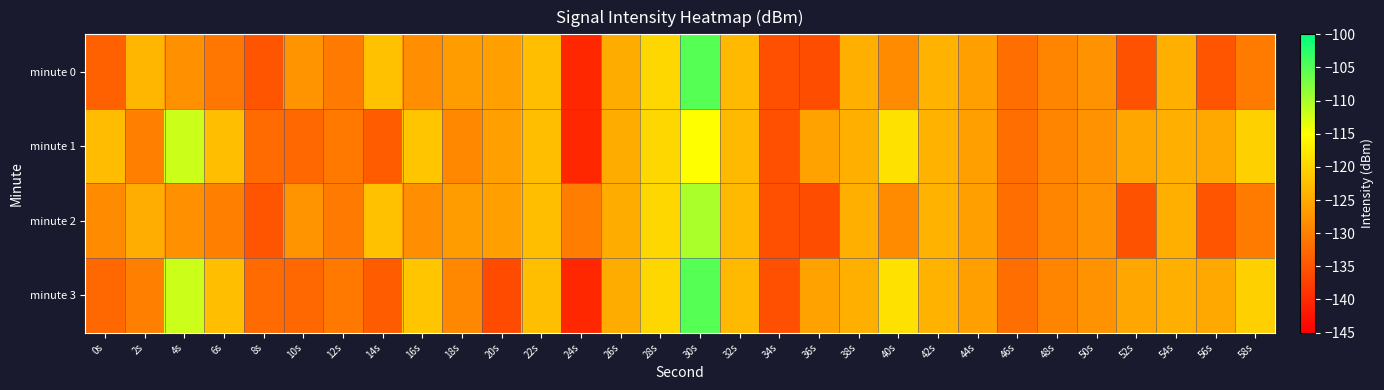

Reading left to right, list all the values displayed in this chart.

minute 0: 0s=-133.6	2s=-123.6	4s=-127.9	6s=-130.9	8s=-135.1	10s=-127.7	12s=-130.6	14s=-122.3	16s=-128.1	18s=-126.5	20s=-126.1	22s=-122.5	24s=-140.3	26s=-124.7	28s=-119.7	30s=-105.1	32s=-123.1	34s=-135.6	36s=-135.9	38s=-124.4	40s=-128.5	42s=-123.9	44s=-126.1	46s=-131.9	48s=-129.2	50s=-127.7	52s=-135.3	54s=-124.3	56s=-135.0	58s=-130.5
minute 1: 0s=-122.8	2s=-130.0	4s=-112.0	6s=-122.5	8s=-132.4	10s=-132.8	12s=-130.8	14s=-134.0	16s=-121.6	18s=-128.9	20s=-126.1	22s=-122.5	24s=-140.3	26s=-124.7	28s=-119.7	30s=-115.1	32s=-123.1	34s=-135.6	36s=-125.9	38s=-124.4	40s=-118.5	42s=-123.9	44s=-126.1	46s=-131.9	48s=-129.2	50s=-127.7	52s=-125.3	54s=-124.3	56s=-125.0	58s=-120.5
minute 2: 0s=-128.6	2s=-124.6	4s=-127.9	6s=-129.9	8s=-135.1	10s=-127.7	12s=-130.6	14s=-122.3	16s=-128.1	18s=-126.5	20s=-126.1	22s=-122.5	24s=-130.3	26s=-124.7	28s=-119.7	30s=-110.1	32s=-123.1	34s=-135.6	36s=-135.9	38s=-124.4	40s=-128.5	42s=-123.9	44s=-126.1	46s=-131.9	48s=-129.2	50s=-127.7	52s=-135.3	54s=-124.3	56s=-135.0	58s=-130.5
minute 3: 0s=-132.8	2s=-130.0	4s=-112.0	6s=-122.5	8s=-132.4	10s=-132.8	12s=-130.8	14s=-134.0	16s=-121.6	18s=-128.9	20s=-136.1	22s=-122.5	24s=-140.3	26s=-124.7	28s=-119.7	30s=-105.1	32s=-123.1	34s=-135.6	36s=-125.9	38s=-124.4	40s=-118.5	42s=-123.9	44s=-126.1	46s=-131.9	48s=-129.2	50s=-127.7	52s=-125.3	54s=-124.3	56s=-125.0	58s=-120.5